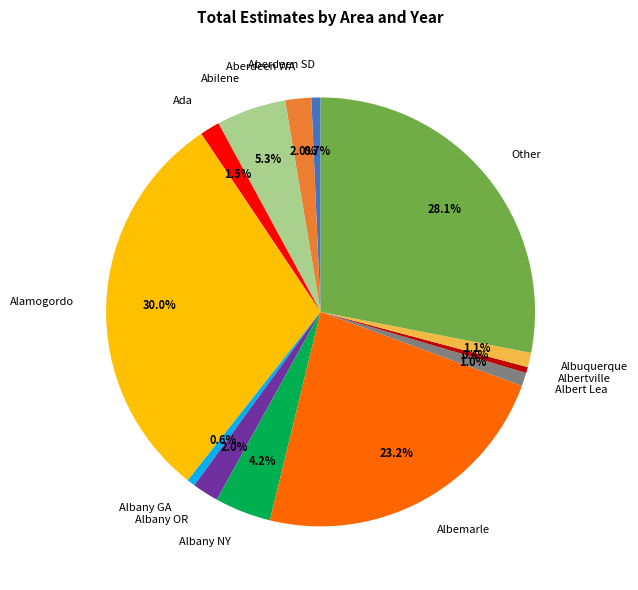

Combined, do Abilene and Albany NY account for over 50%?

No